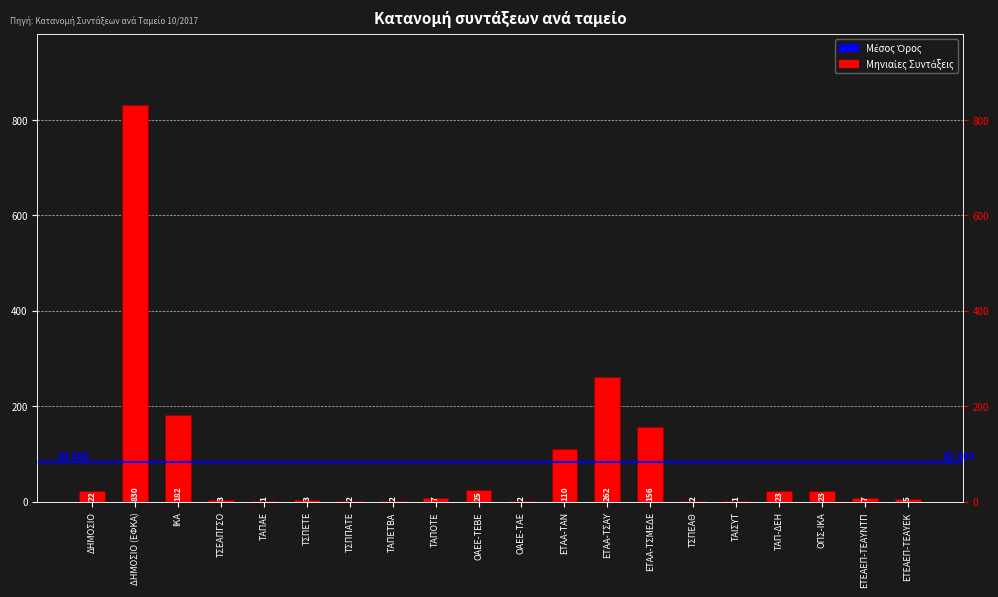

What is the difference between the maximum and minimum values?

829